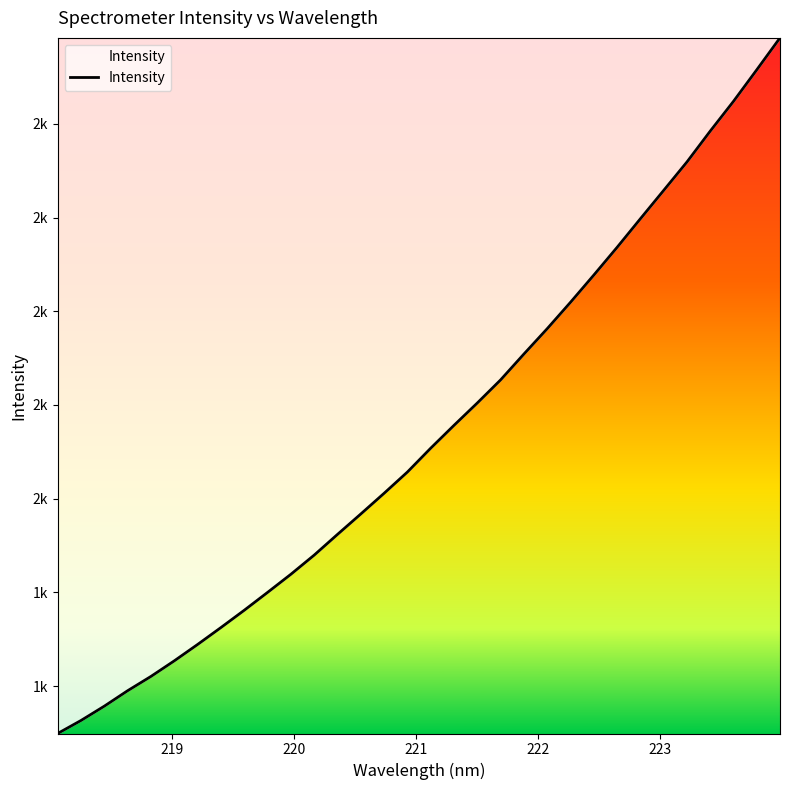

Is this an area chart (filled region under the line)?

Yes